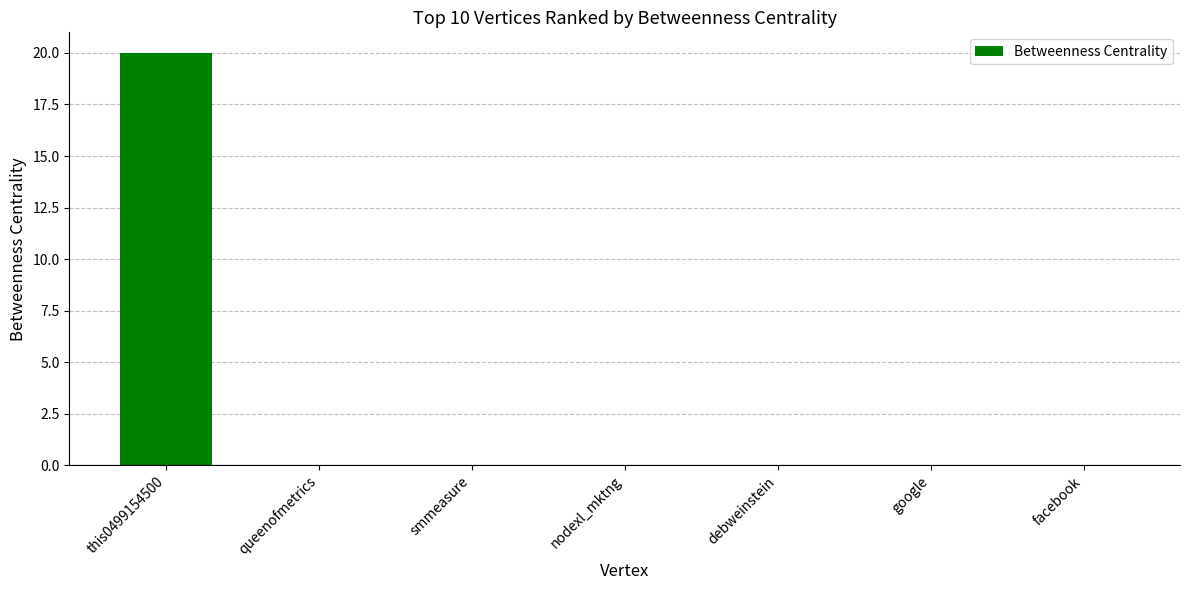

At which category does the chart reach its peak across all series?

this0499154500